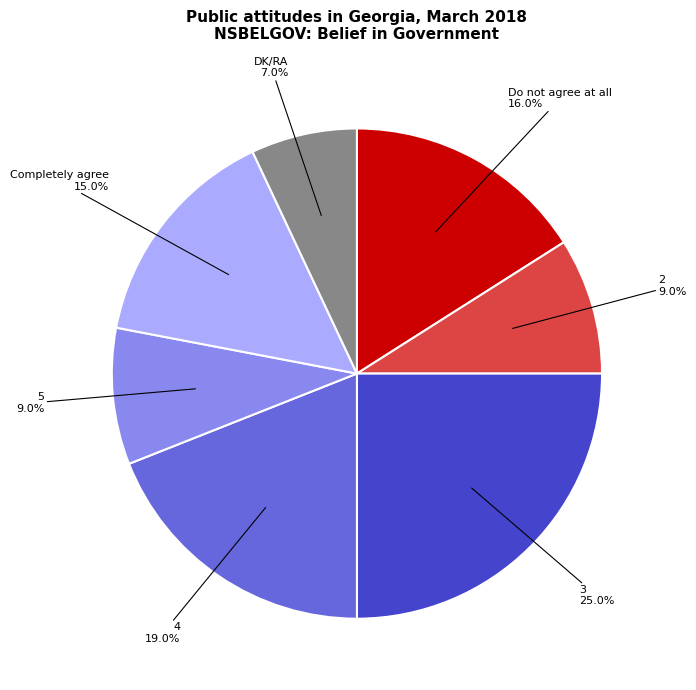

What is the smallest slice in the pie chart?

DK/RA